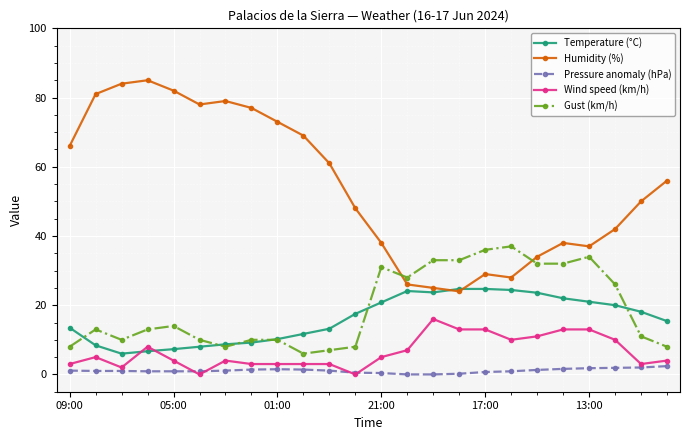

What is the greatest value displayed?

85.0